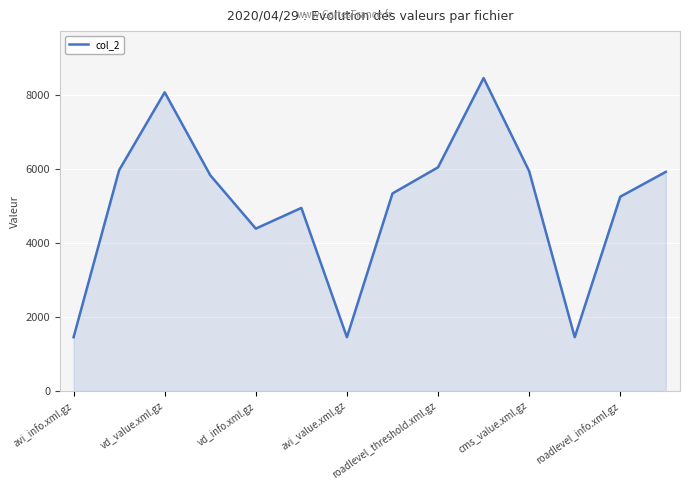

What is the greatest value displayed?

8455